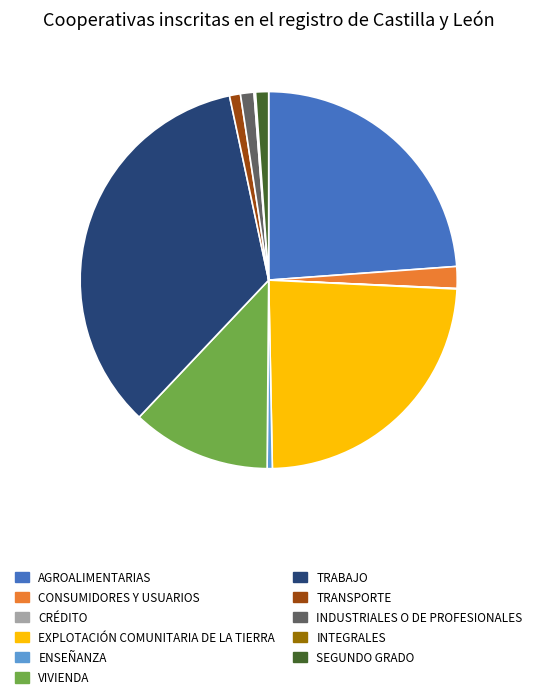

Is there a majority slice in this chart?

No